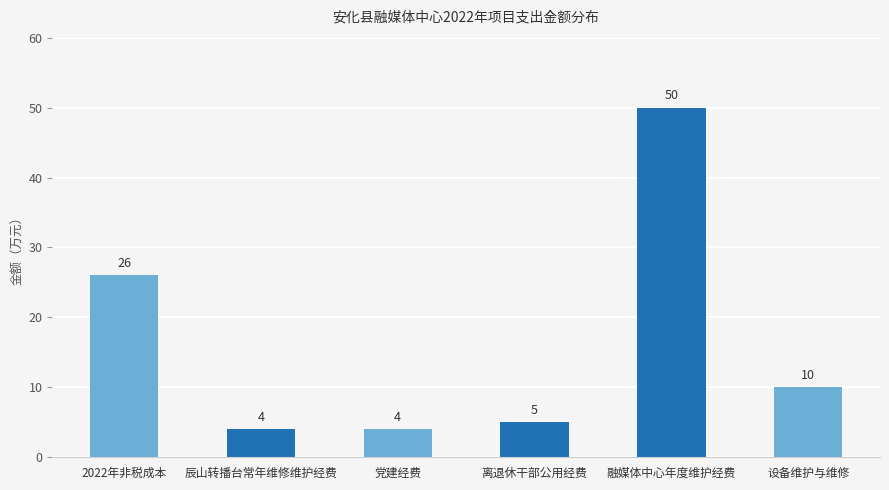

What is the change in value from 2022年非税成本 to 设备维护与维修?

-16